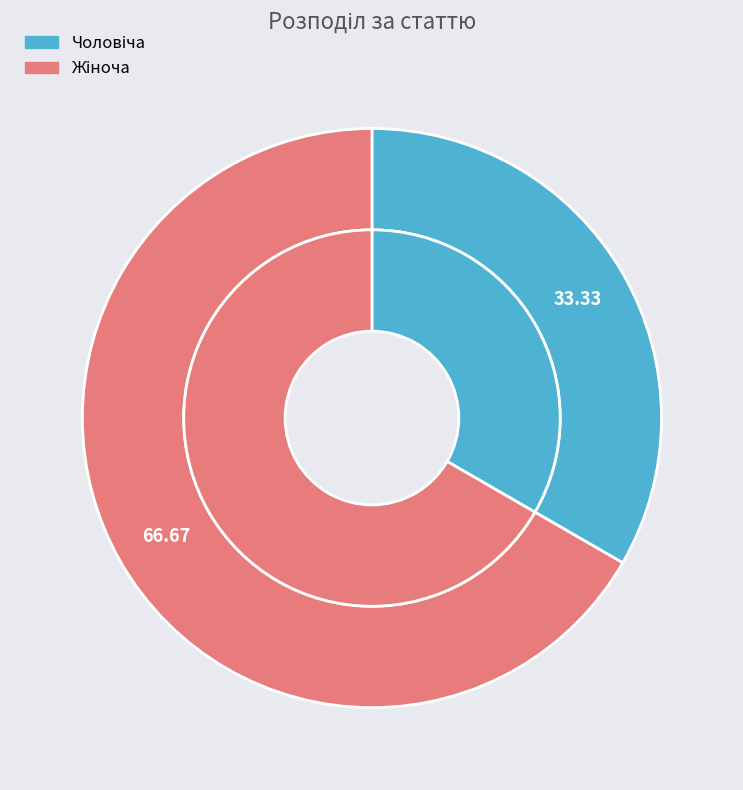

To the nearest percent, what portion does Жіноча represent?

67%